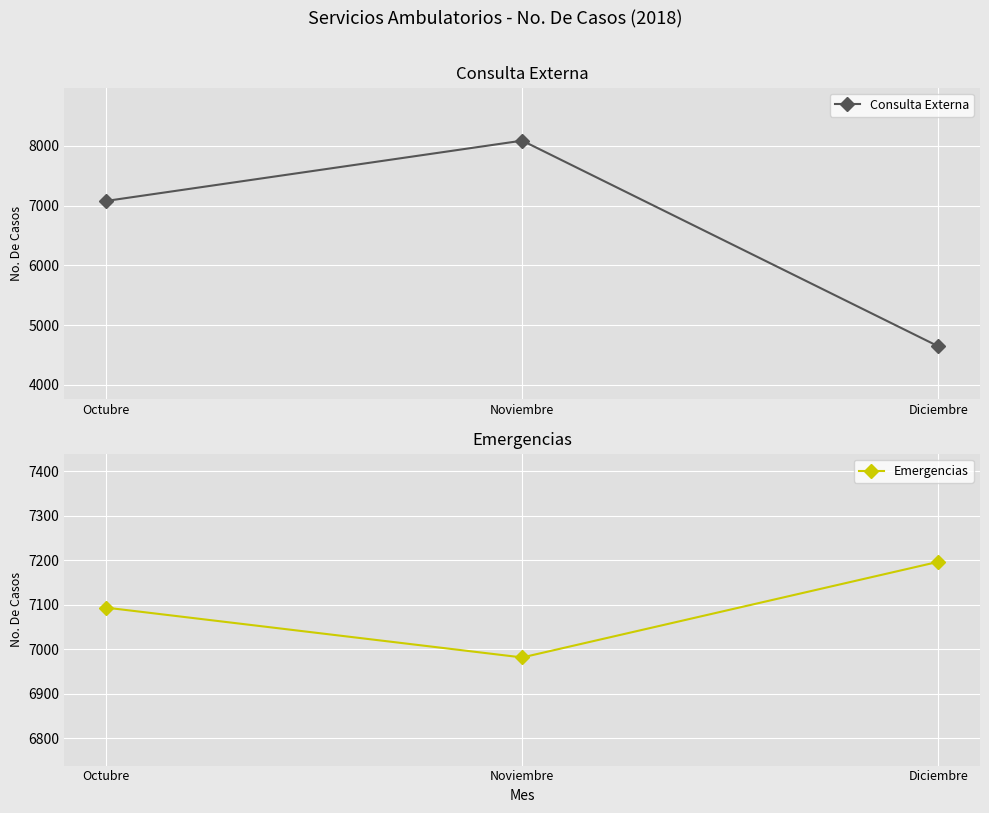

How many Consulta Externa values are between 4645 and 8086?

3